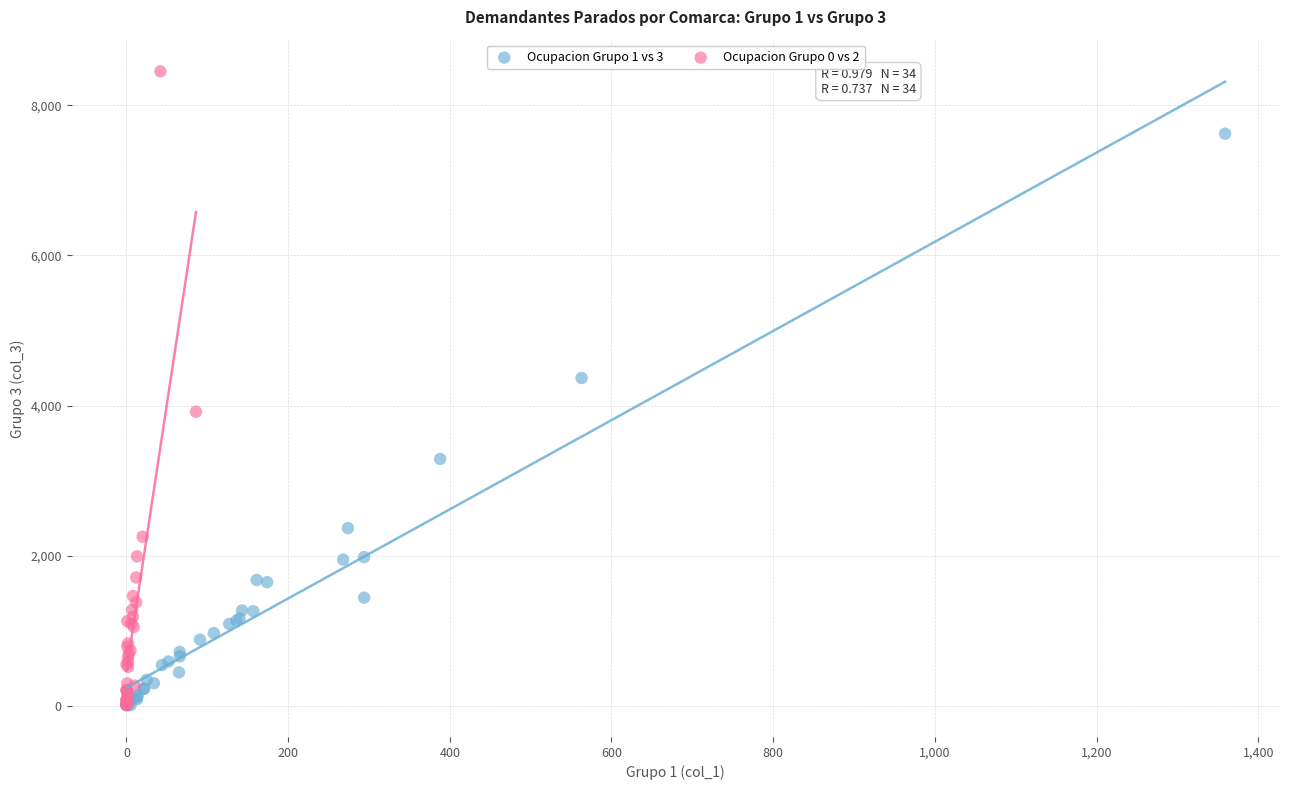

Which series contains the highest Y value?

Ocupacion Grupo 0 vs 2